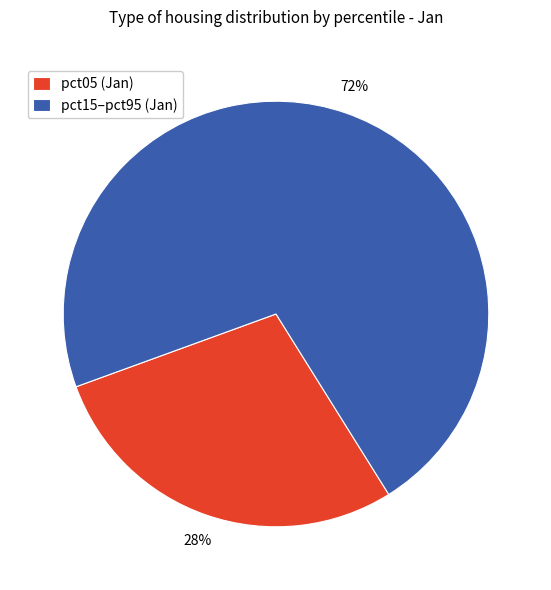

The pct15–pct95 (Jan) slice represents 82% of the pie. True or false?

False